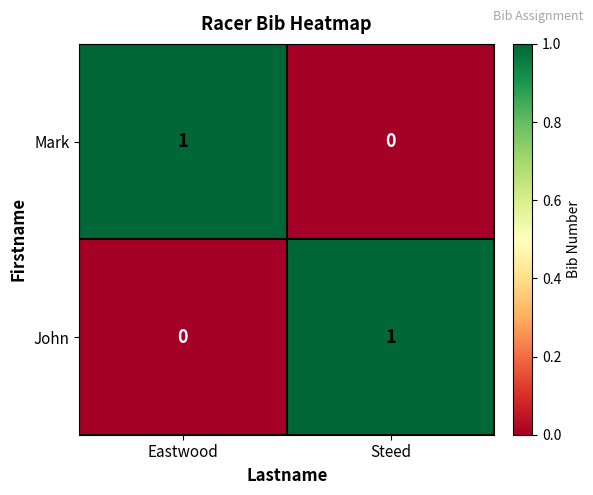

At how many categories does at least one series exceed 0?

2